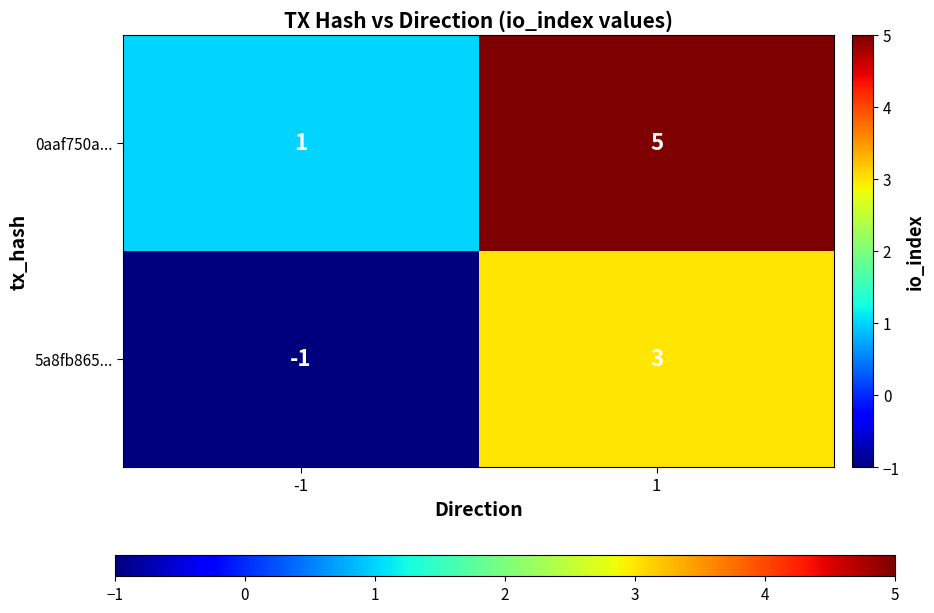

Reading left to right, extract all data points from this chart.

0aaf750a...: -1=1	1=5
5a8fb865...: -1=-1	1=3